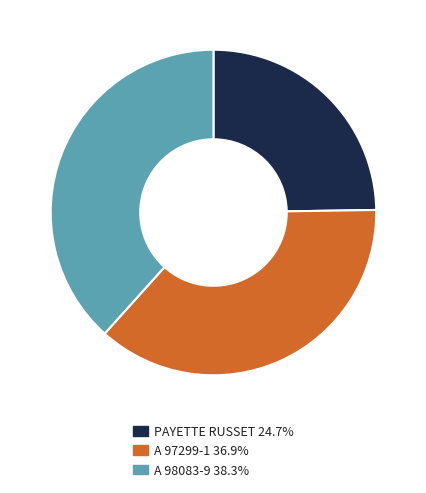

Which has a higher value, A 97299-1 or A 98083-9?

A 98083-9